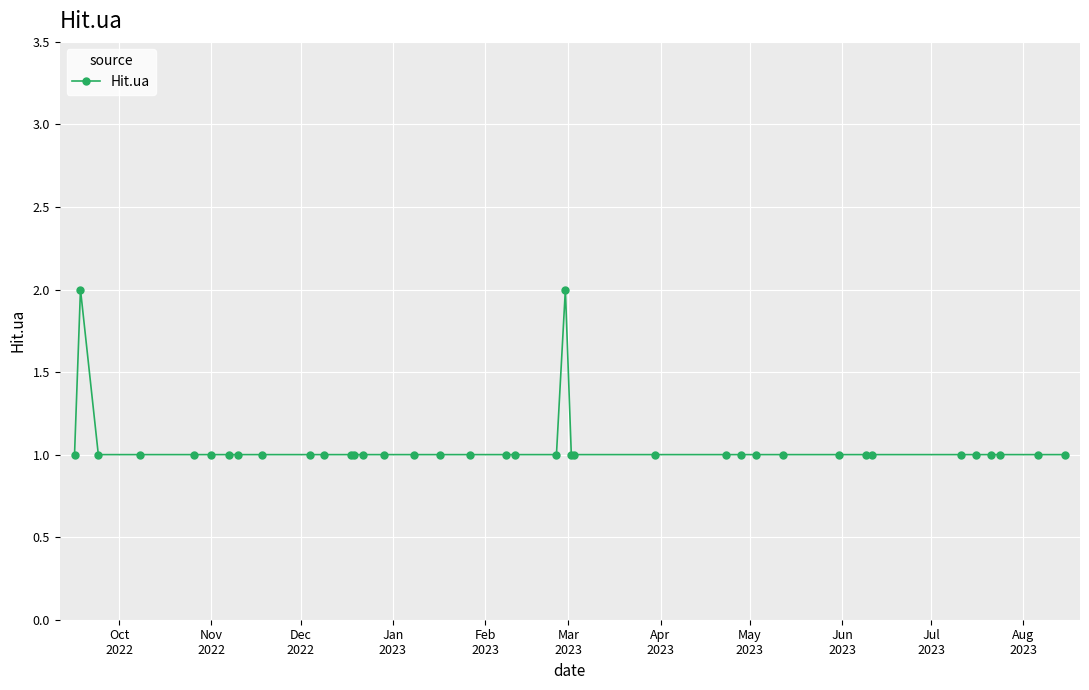

What is the value of the 37th point from the left?

1